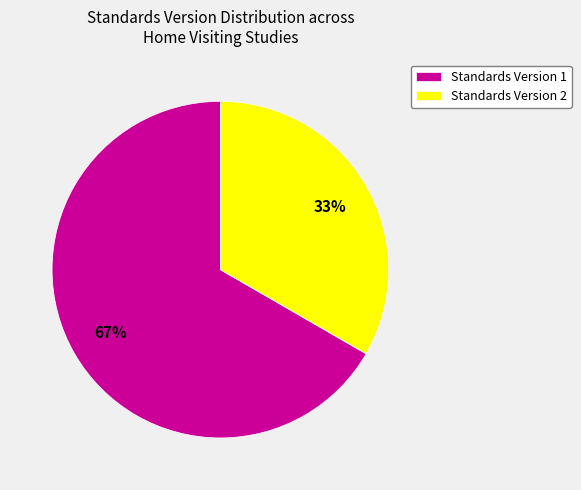

Rank the categories by value from highest to lowest.

Standards Version 1, Standards Version 2